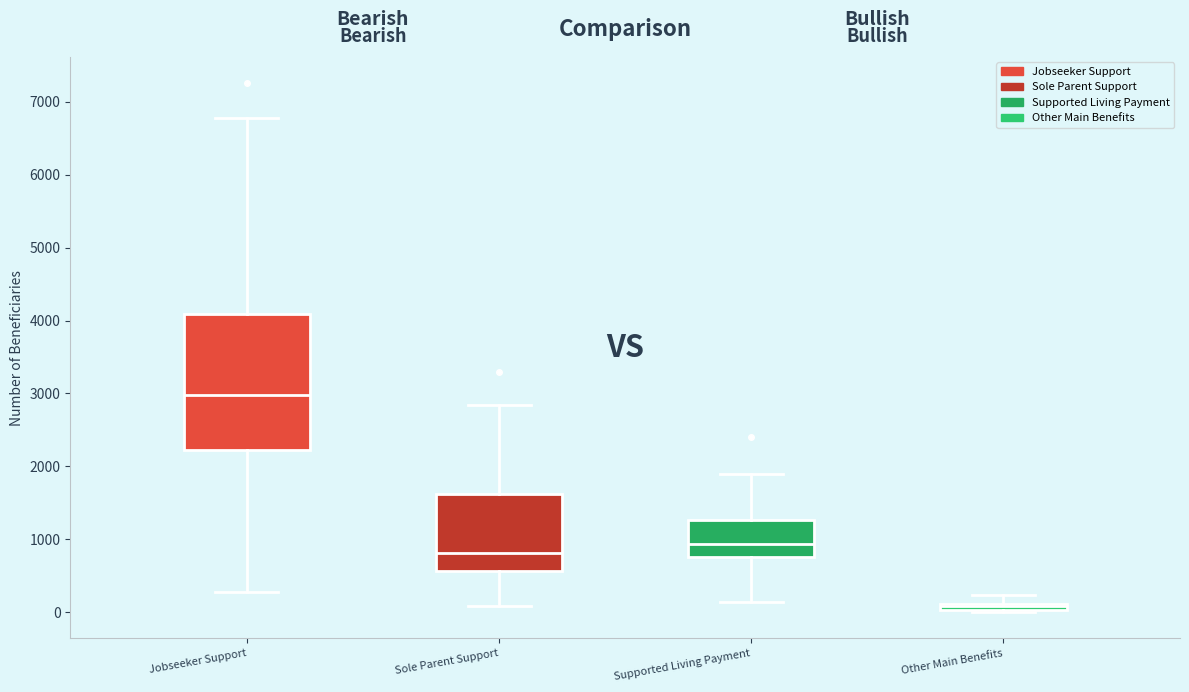

Where does the median line of the box for Sole Parent Support sit on the y-axis? The values are not printed on the chart, so give them approximately, as read against the axis.

800